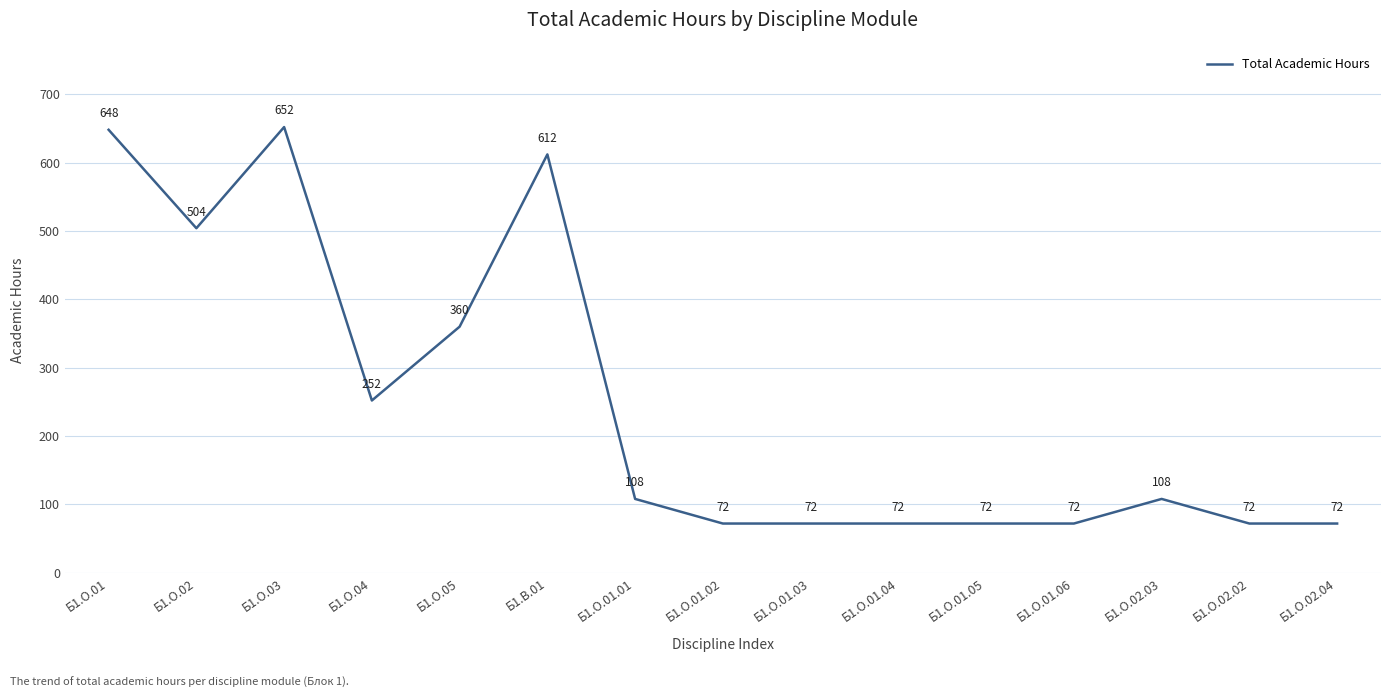

What is the minimum value shown in the chart?

72